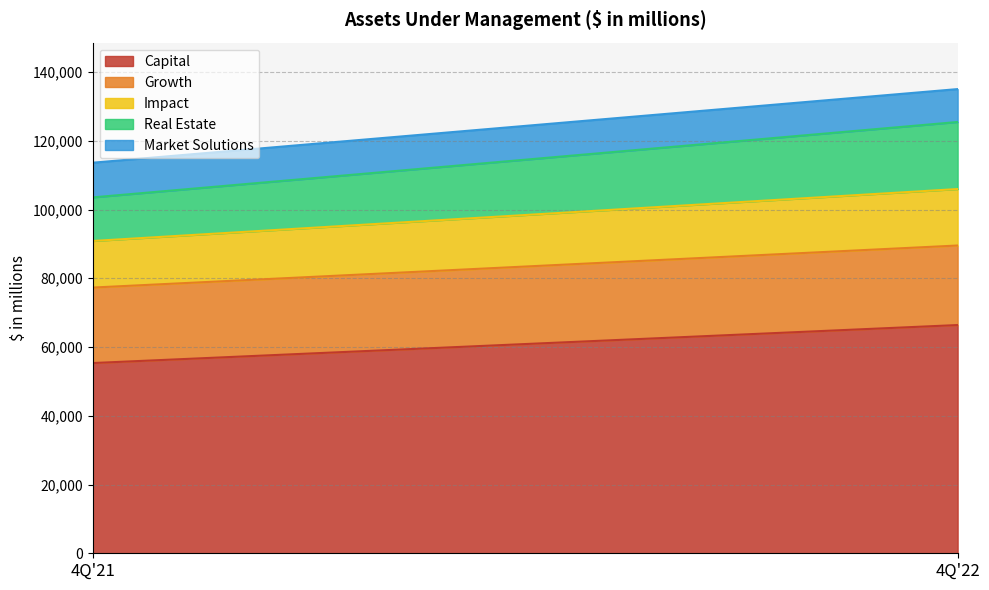

What is the difference between the highest and lowest values at 4Q'21?

45243